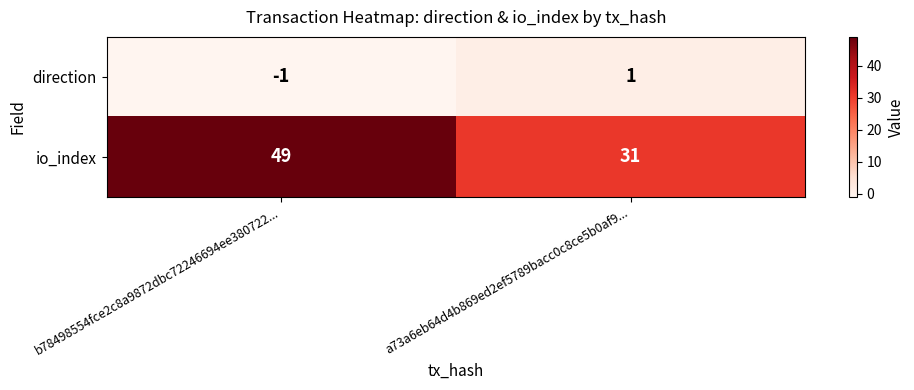

What is the difference between the maximum and minimum values in the io_index series?

18